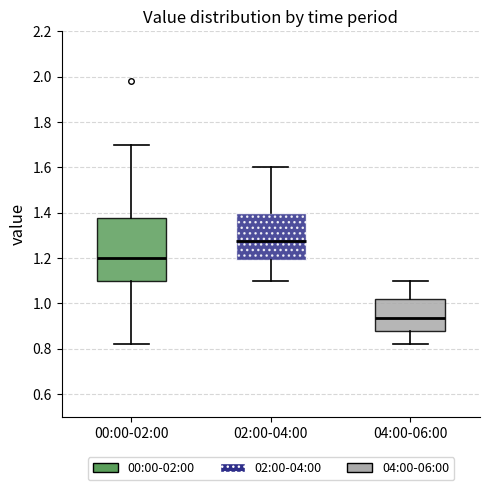

Reading left to right, read every box against the y-axis: the position of its median line, the range the box covers, and the ends of its whiskers. The values are not printed on the chart, so give them approximately, as read against the axis.

00:00-02:00: median 1.20, box 1.10 to 1.38, whiskers 0.82 to 1.70
02:00-04:00: median 1.28, box 1.20 to 1.40, whiskers 1.10 to 1.60
04:00-06:00: median 0.94, box 0.88 to 1.02, whiskers 0.82 to 1.10